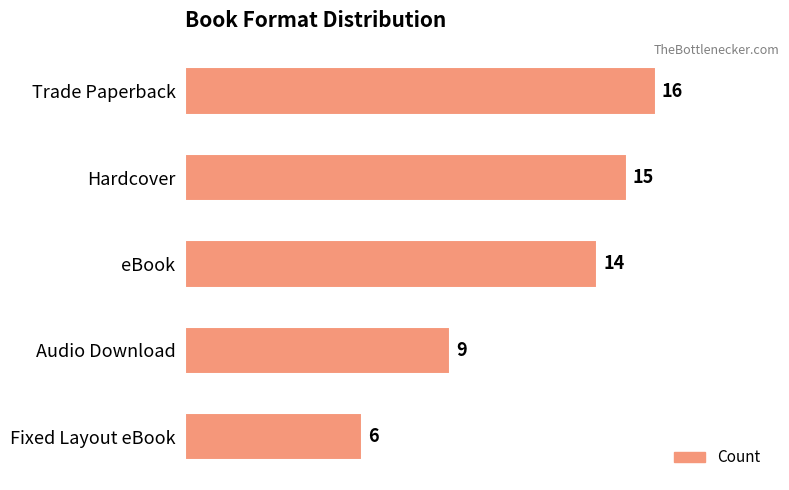

What is the greatest value displayed?

16